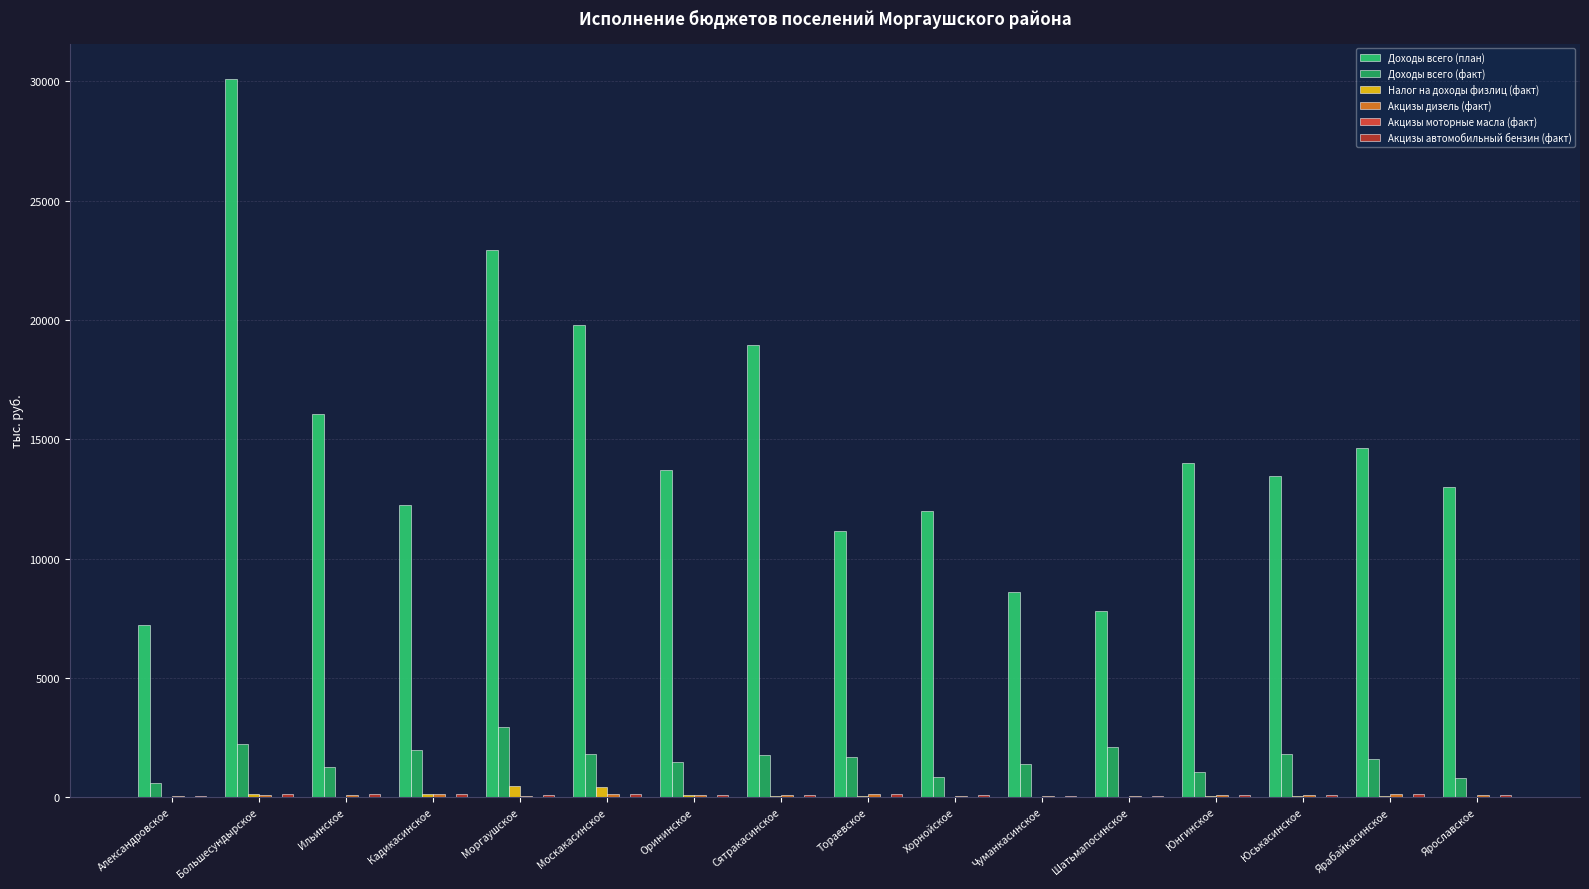

How many data points does each series have?

16